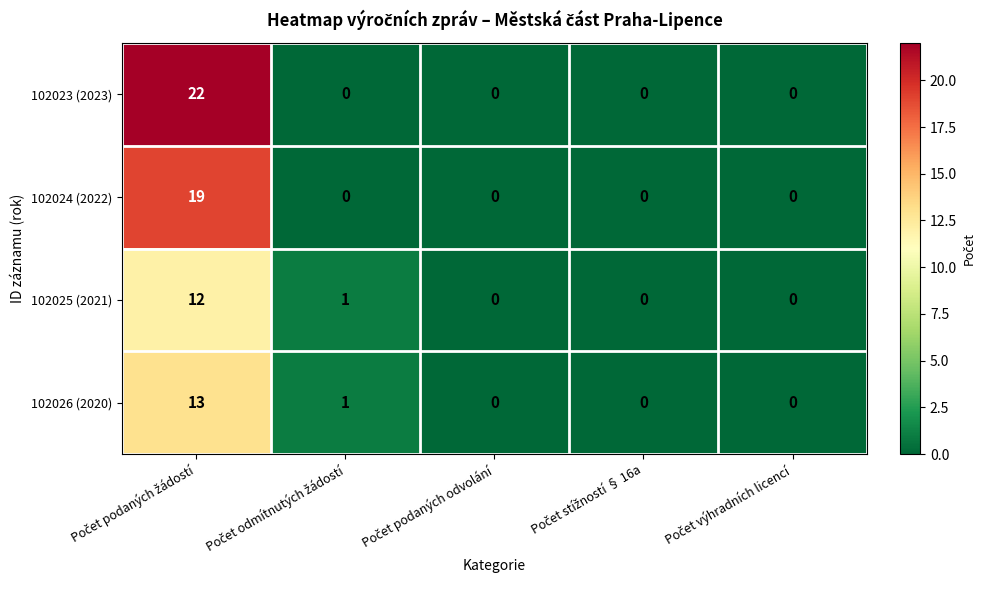

Which series has the largest range (max minus min)?

102023 (2023)